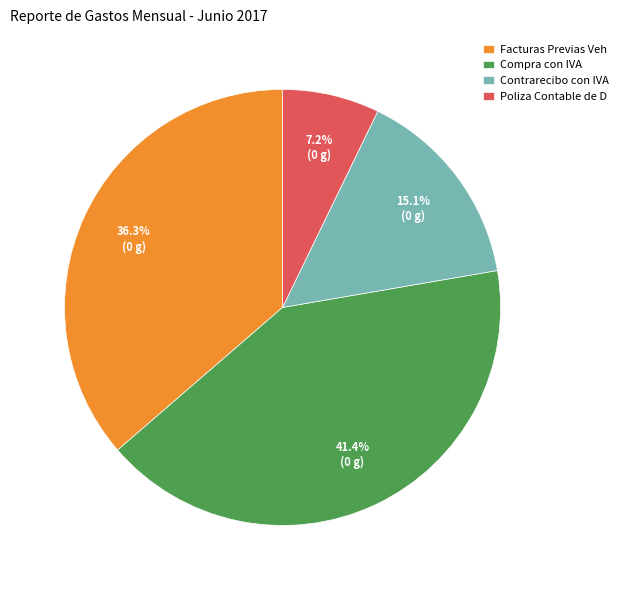

Rank the categories by value from lowest to highest.

Poliza Contable de D, Contrarecibo con IVA, Facturas Previas Veh, Compra con IVA